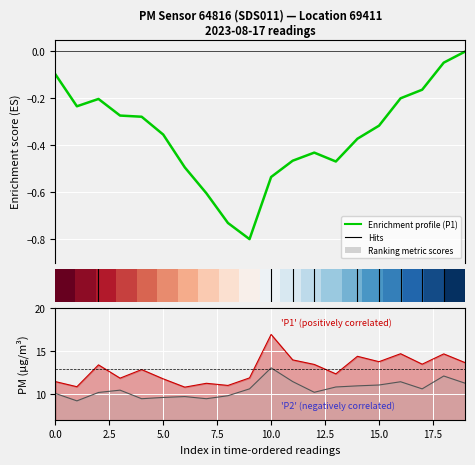

At how many categories does at least one series exceed 5?

20